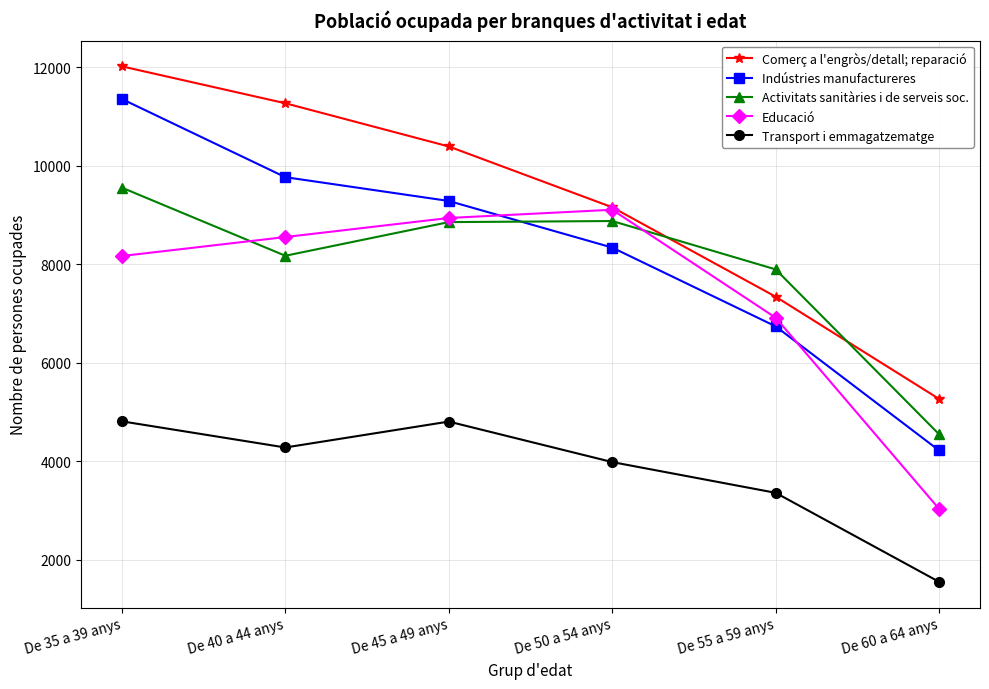

What is the difference between the second highest and second lowest values in the Indústries manufactureres series?

3028